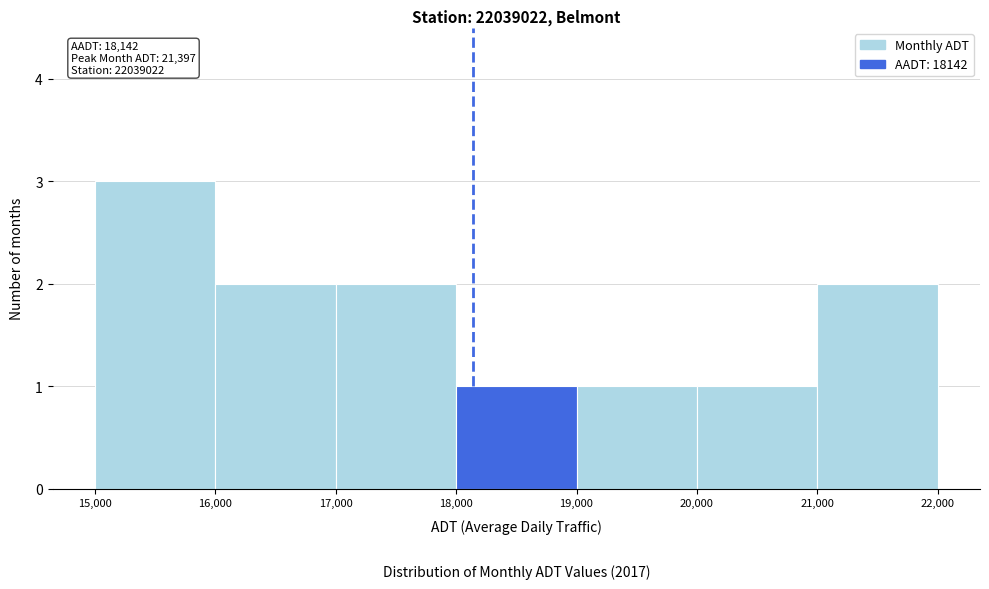

Over which range of the x-axis is the bar tallest?

15,000 to 16,000